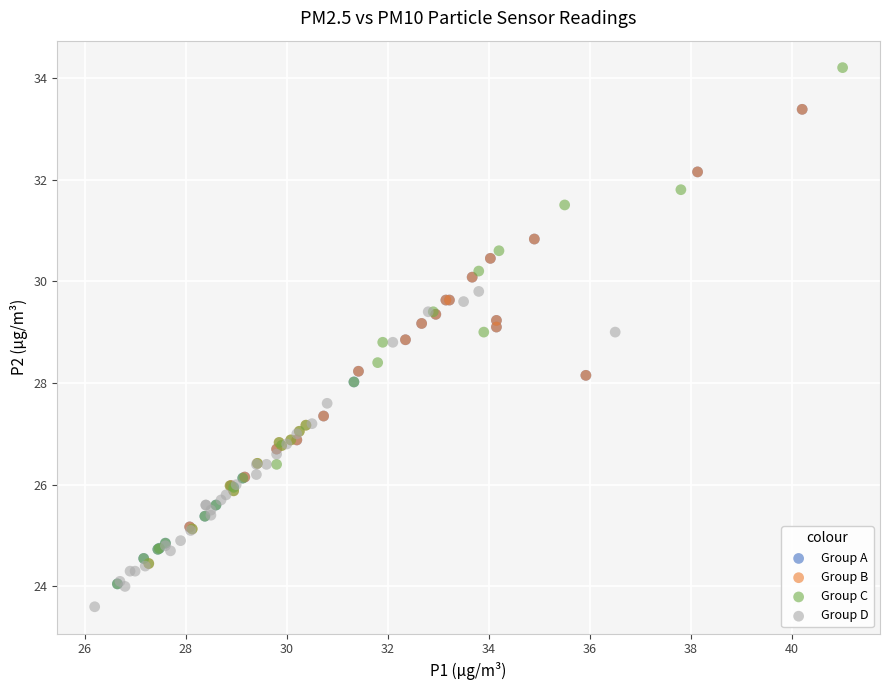

What are all the series names shown in the legend?

Group A, Group B, Group C, Group D